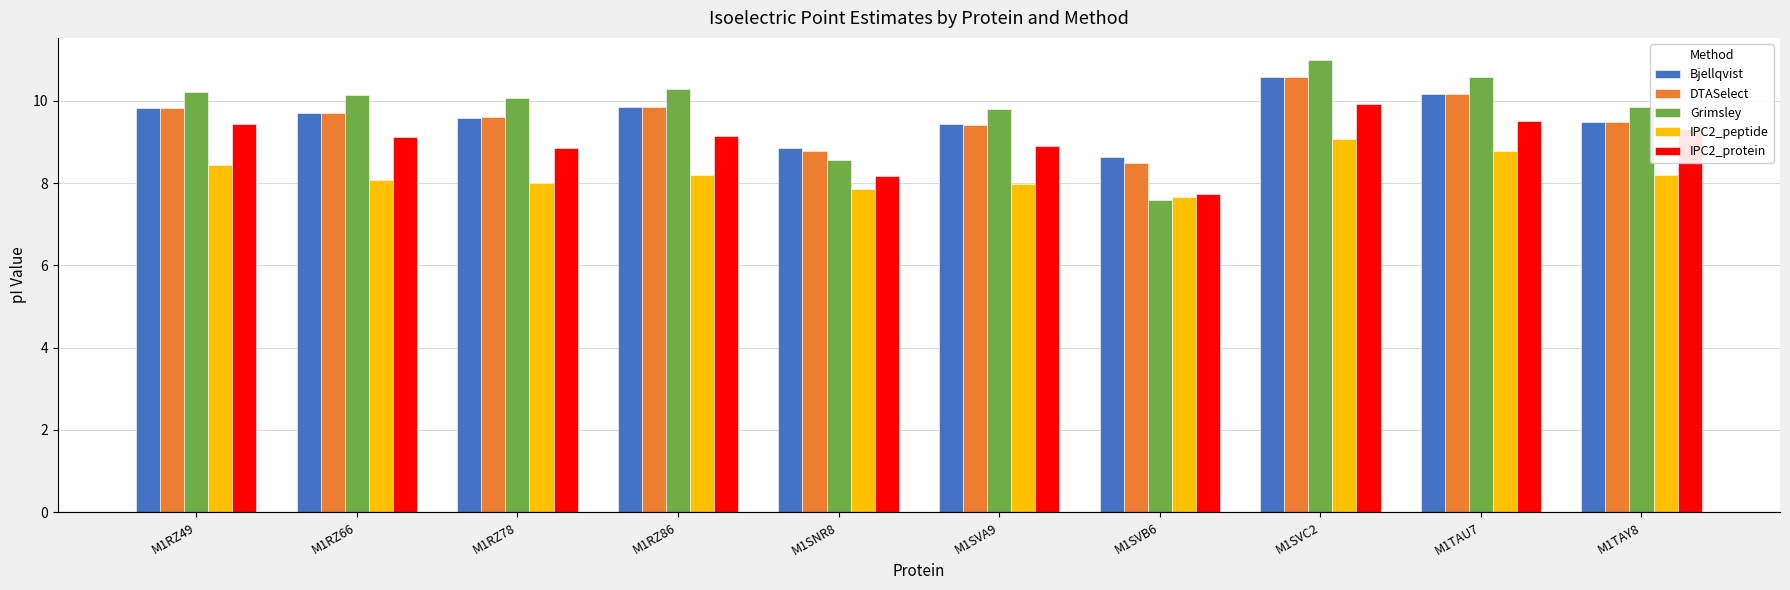

How many bars are there in each group?

5